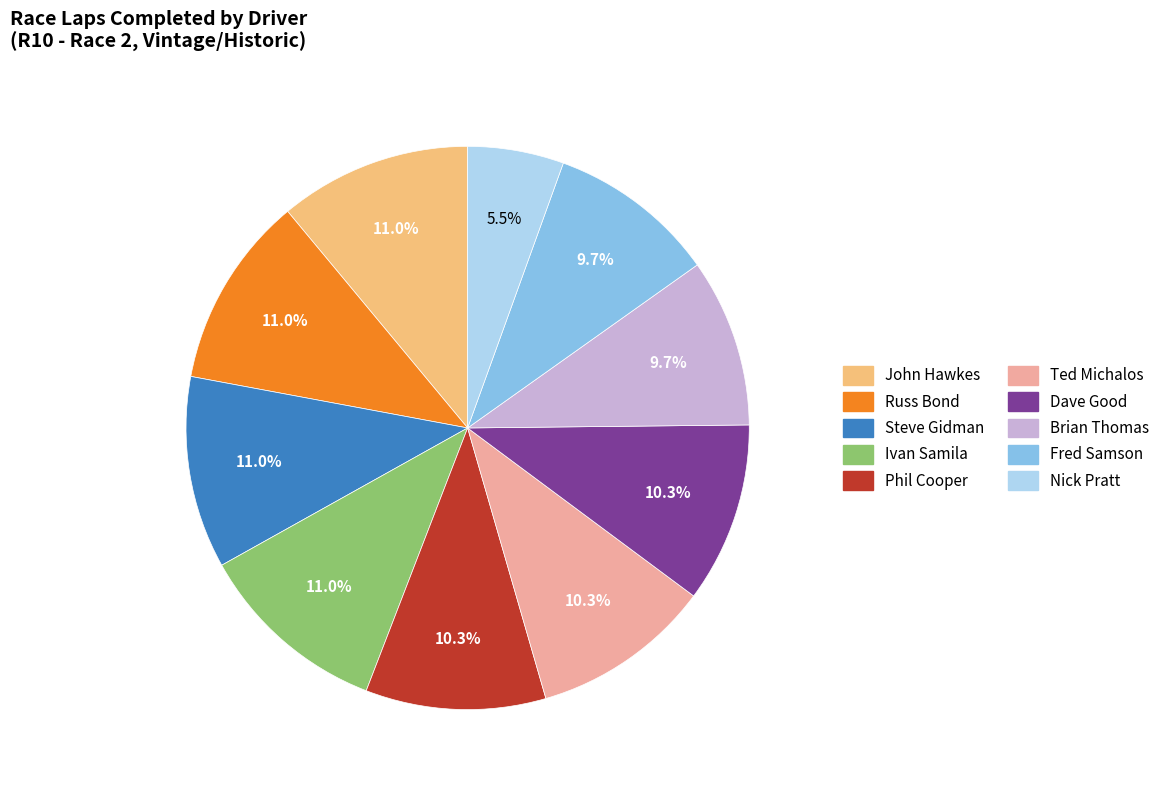

To the nearest percent, what portion does Ted Michalos represent?

10%